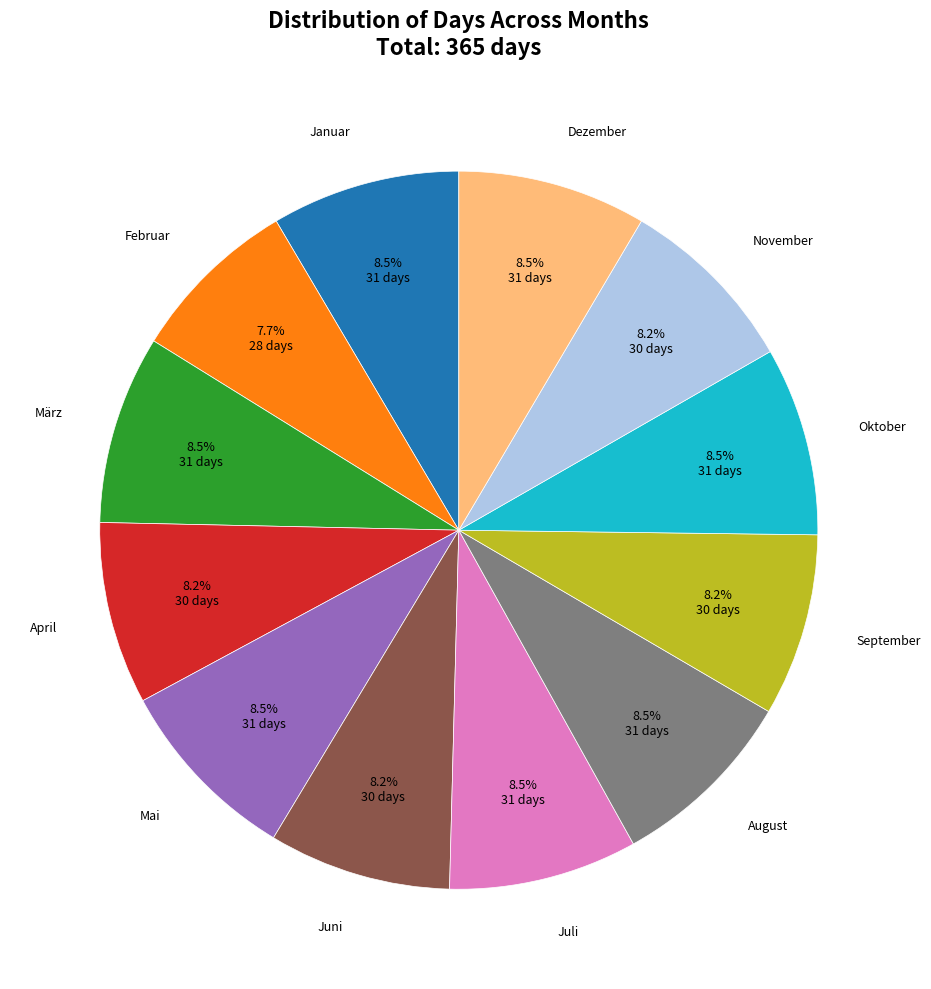

What portion of the pie excludes April?

91.8%